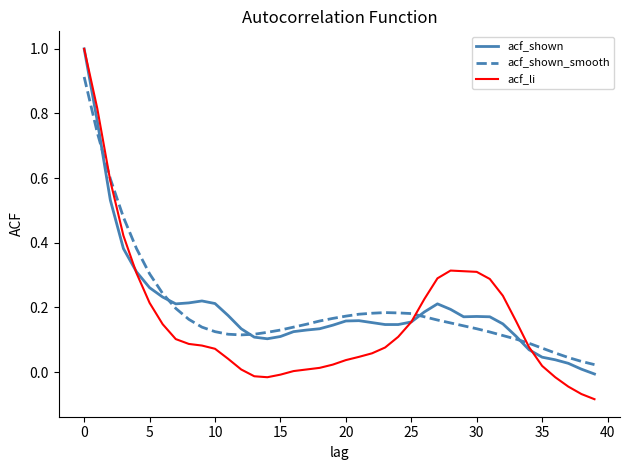

At how many categories does at least one series exceed 0?

40